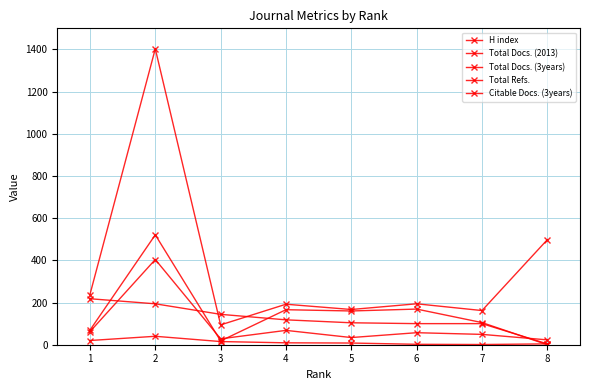

How many lines are shown in the chart?

5